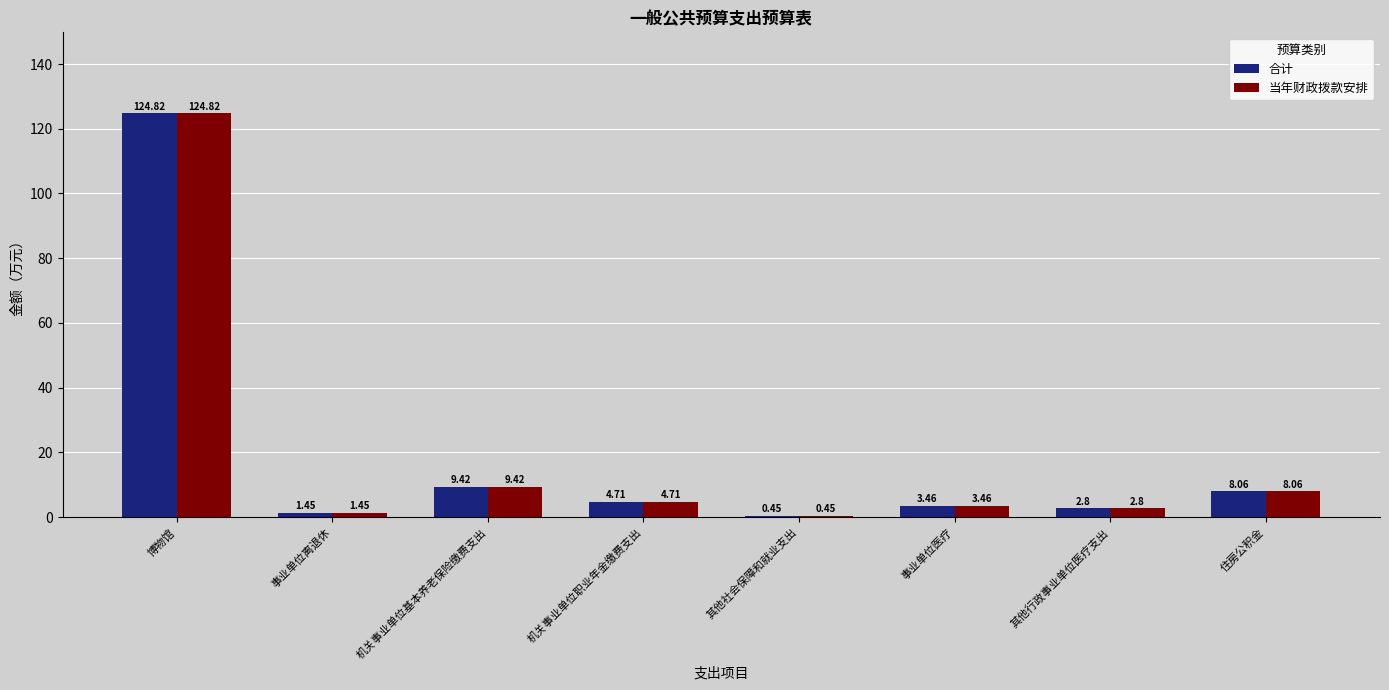

At which label does 合计 first exceed 4?

博物馆